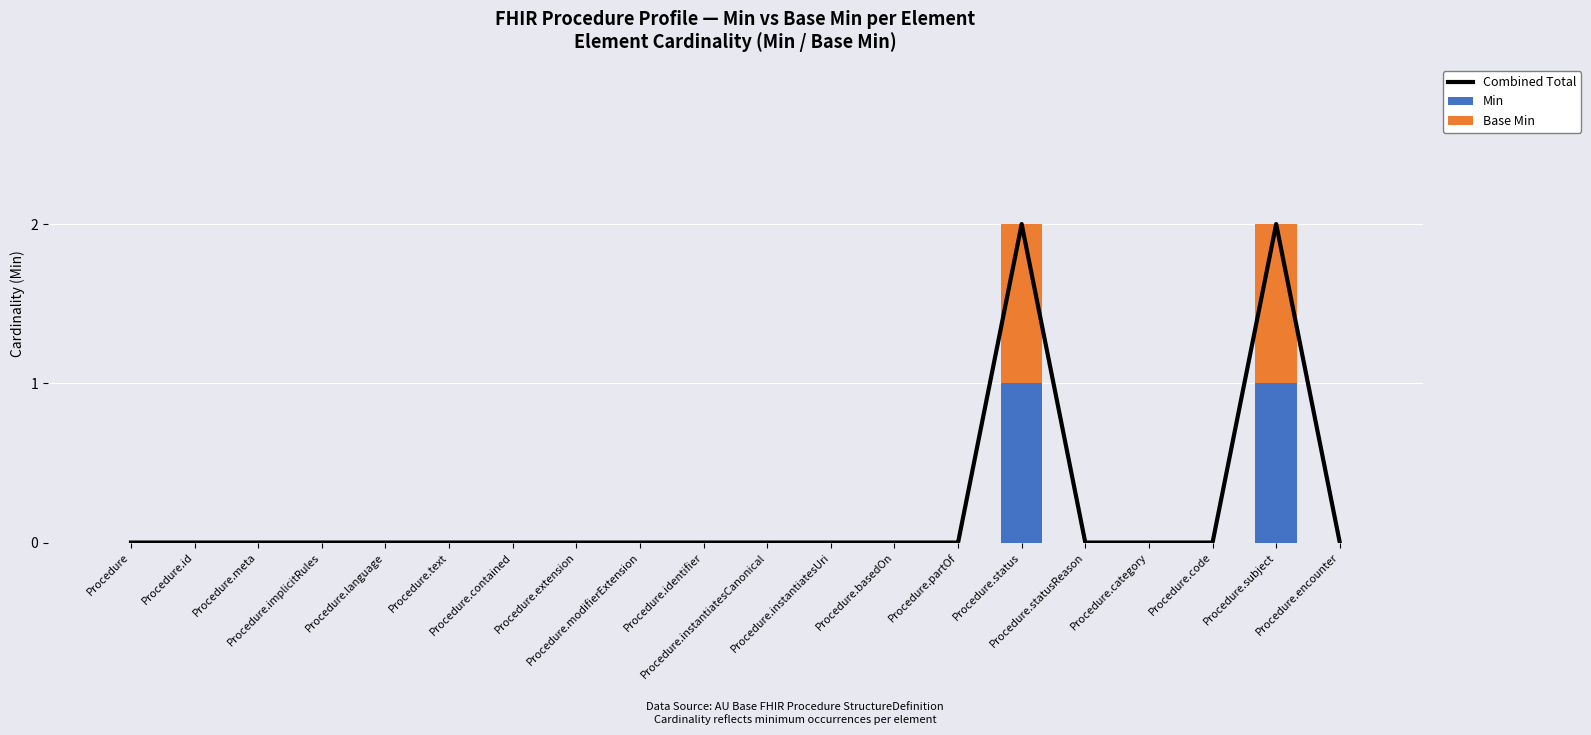

At which category is the sum across all series the highest?

Procedure.status